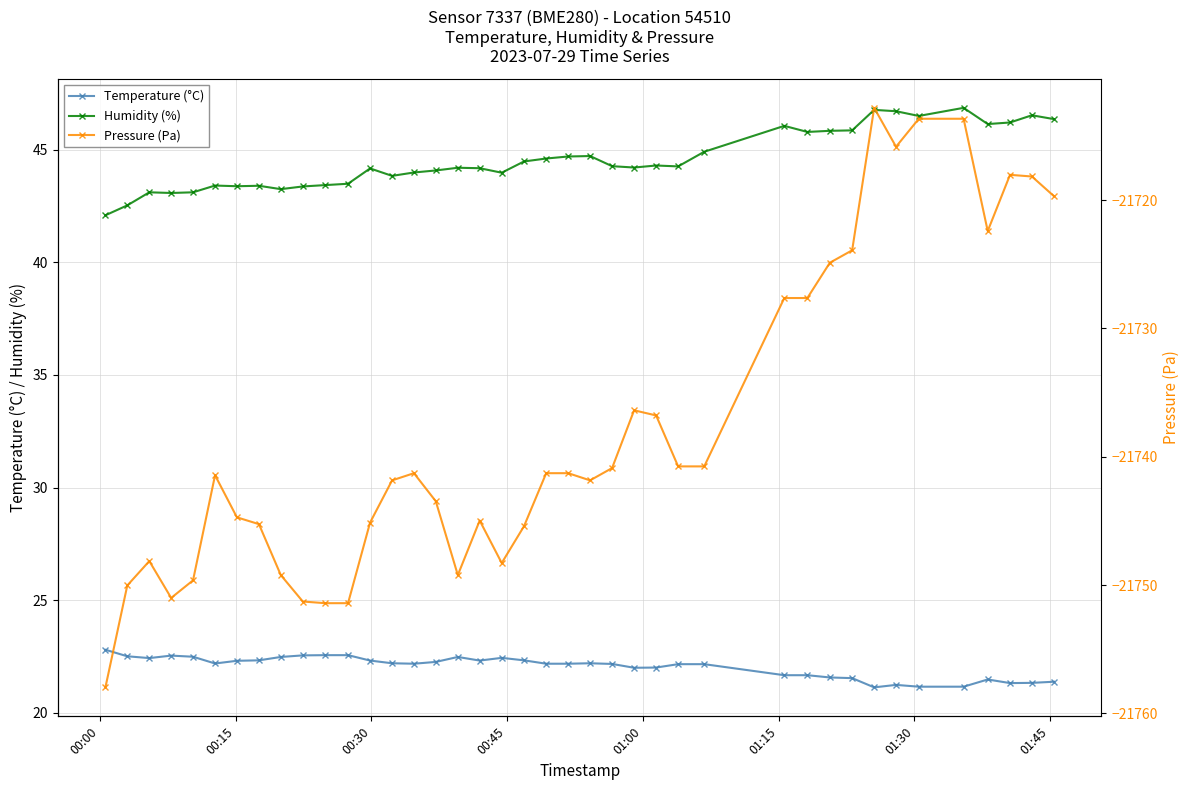

True or false: Temperature (°C) and Humidity (%) intersect in this chart.

False